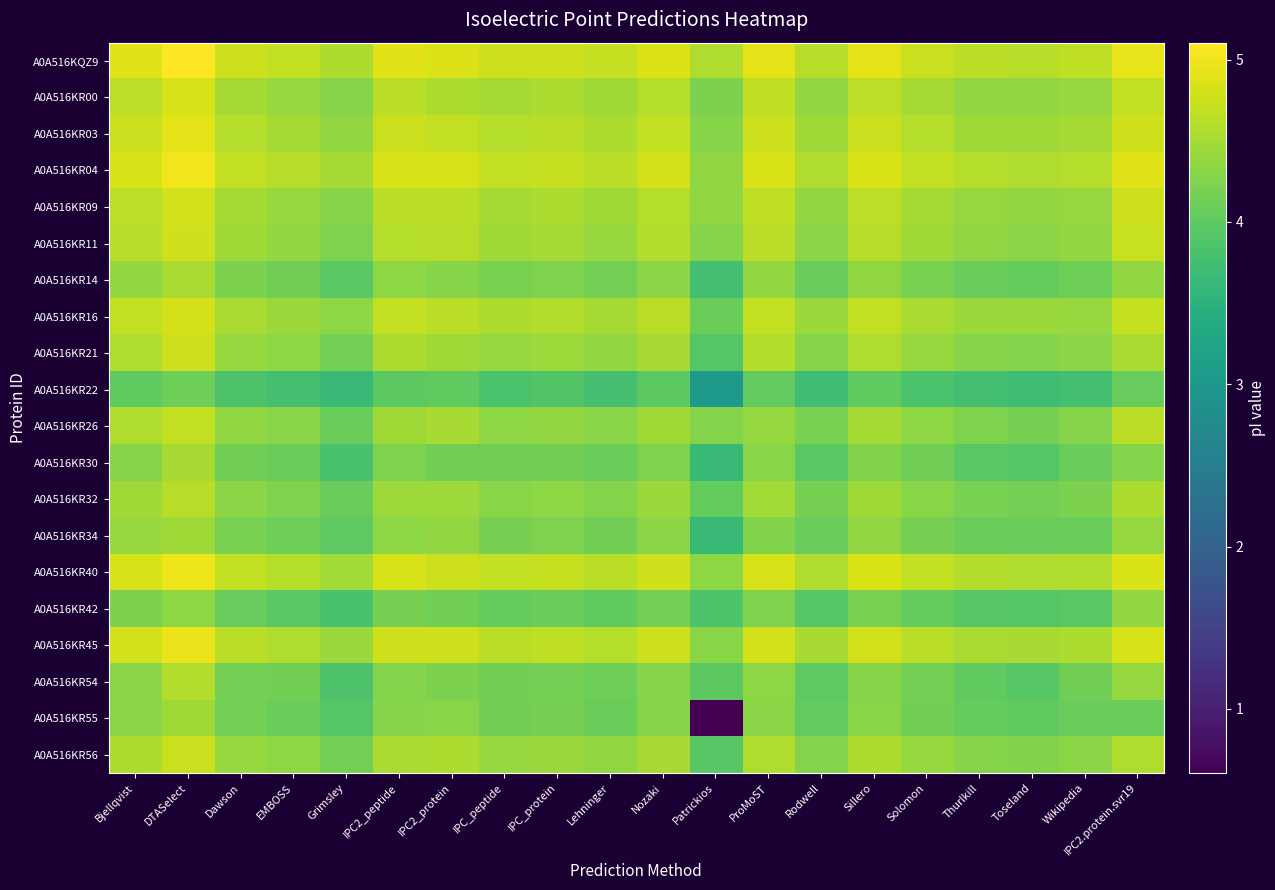

List the series in order of their peak value, lowest first.

A0A516KR22, A0A516KR42, A0A516KR34, A0A516KR55, A0A516KR30, A0A516KR14, A0A516KR54, A0A516KR32, A0A516KR26, A0A516KR56, A0A516KR21, A0A516KR11, A0A516KR09, A0A516KR16, A0A516KR00, A0A516KR03, A0A516KR45, A0A516KR40, A0A516KR04, A0A516KQZ9